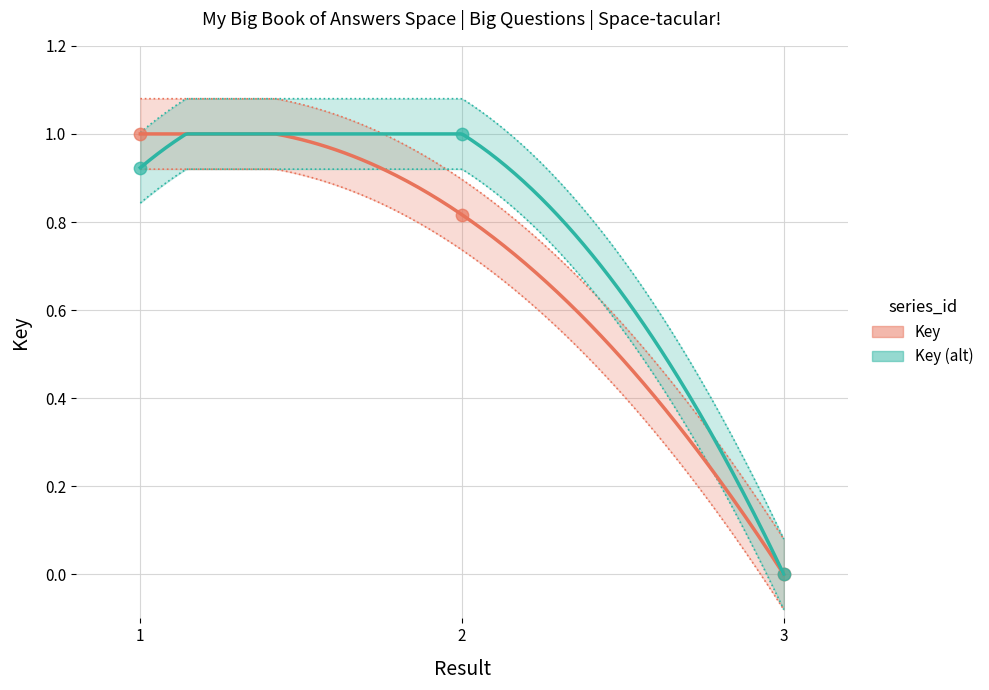

Which series reaches the minimum Y coordinate?

Key